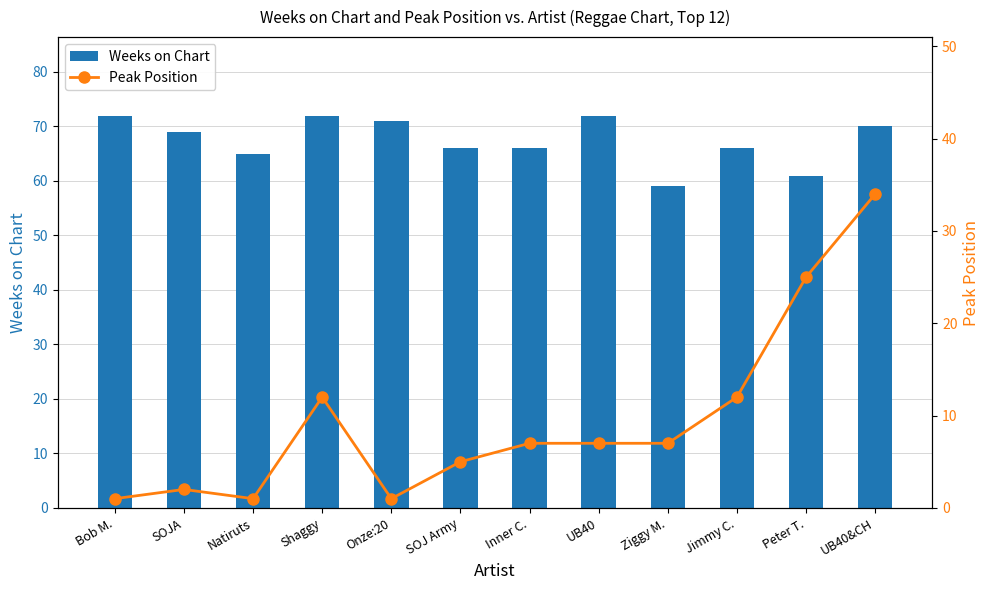

List the series in order of their overall mean, lowest first.

Peak Position, Weeks on Chart